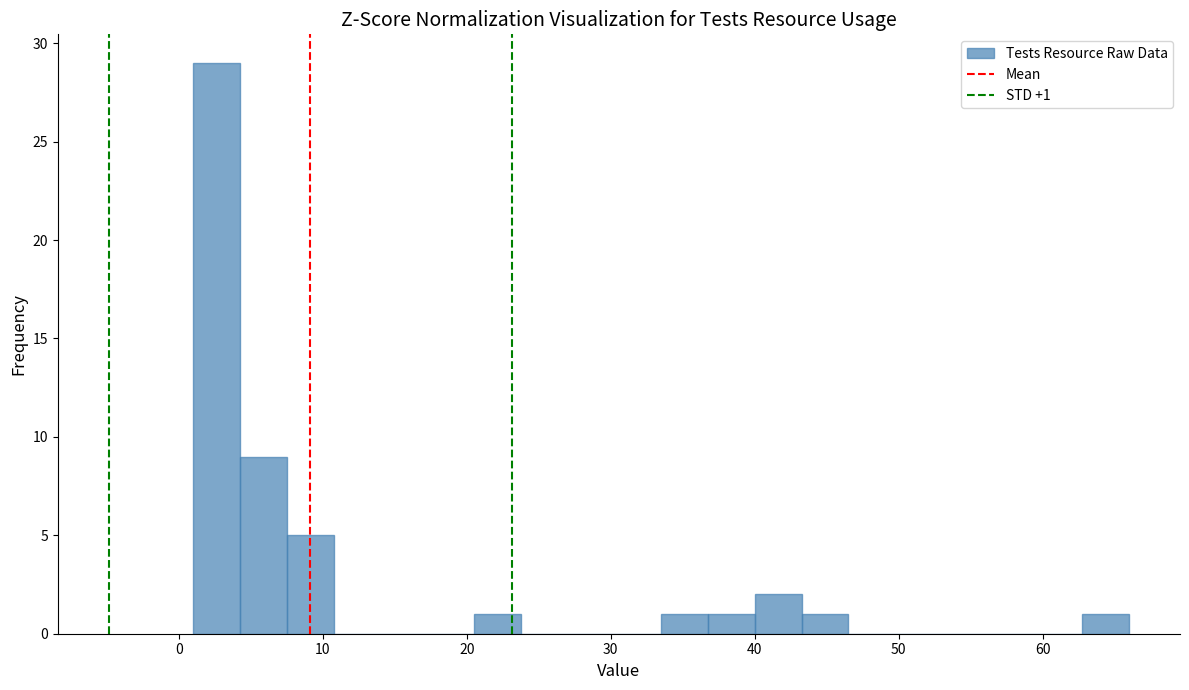

Read against the x-axis, roughly where is the centre of the tallest bar?

3